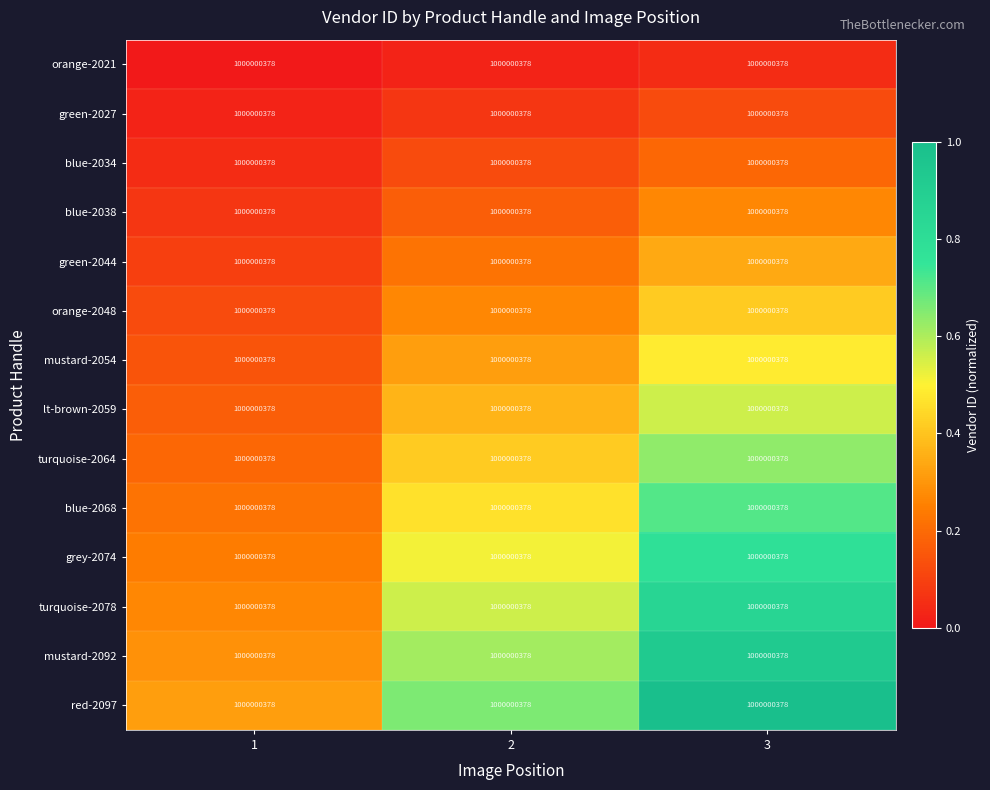

True or false: lt-brown-2059 has a value of 0.6 at 3.

True